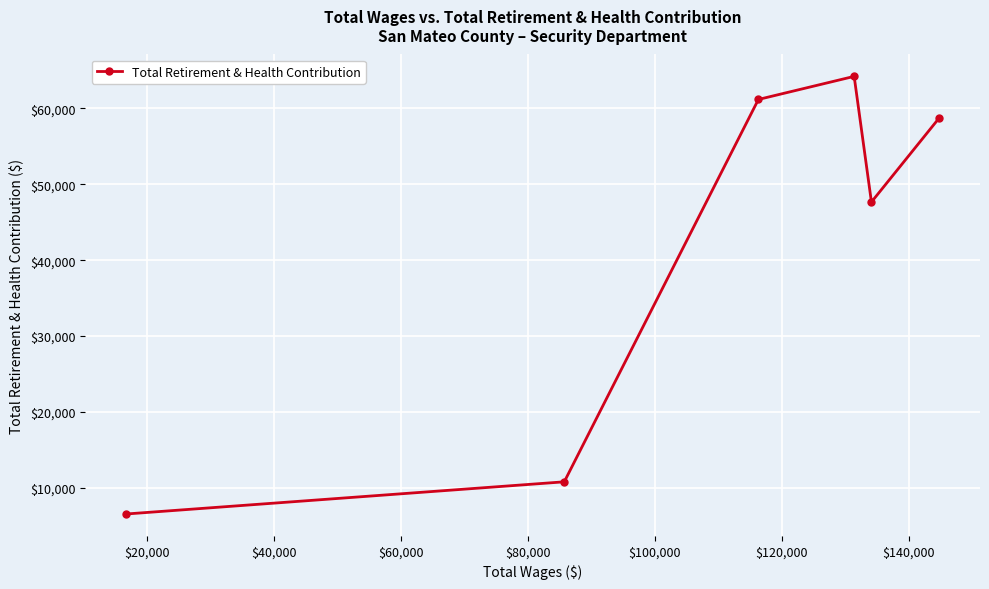

What is the value of the 4th point from the left?

64229